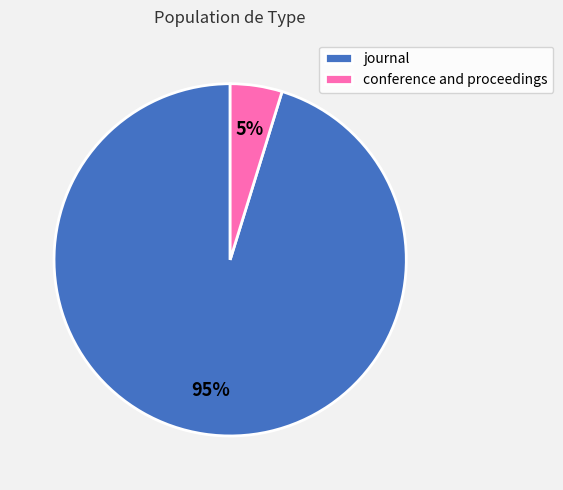

Rank the categories by value from lowest to highest.

conference and proceedings, journal